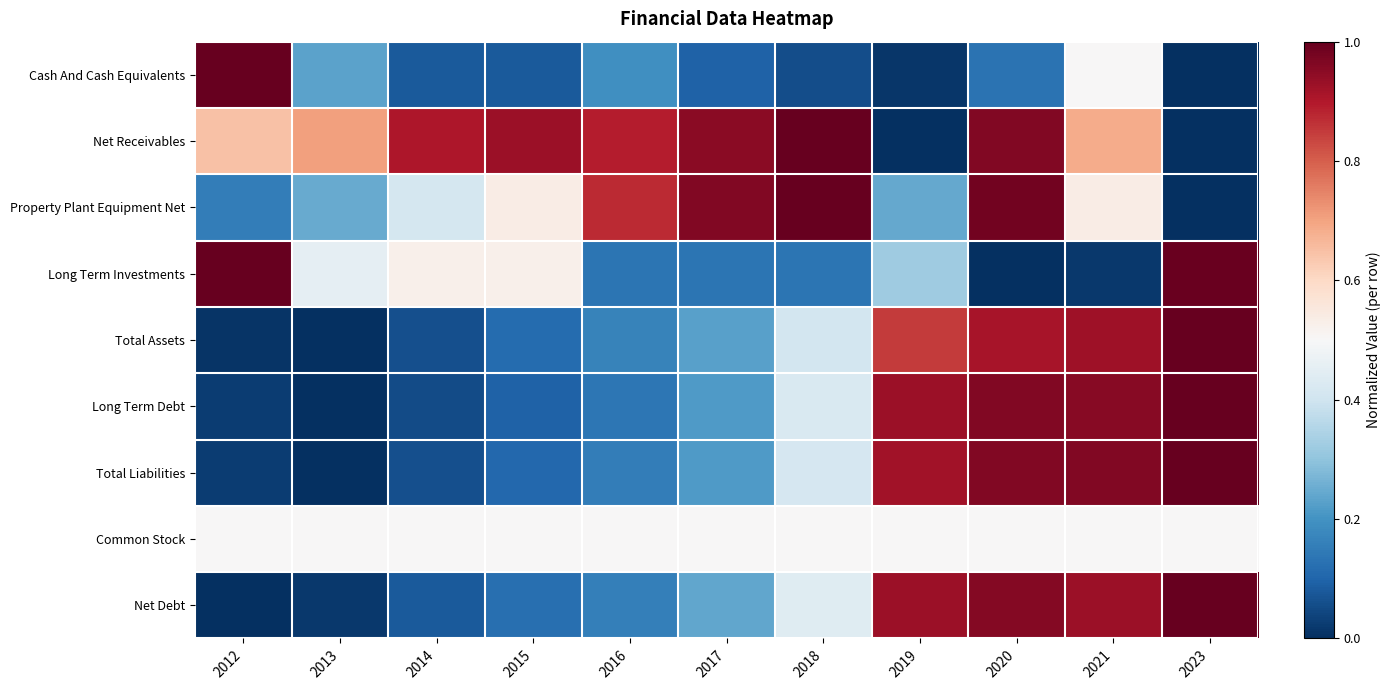

Rank the series by their maximum value, from lowest to highest.

Common Stock, Cash And Cash Equivalents, Net Receivables, Property Plant Equipment Net, Long Term Investments, Total Assets, Long Term Debt, Total Liabilities, Net Debt